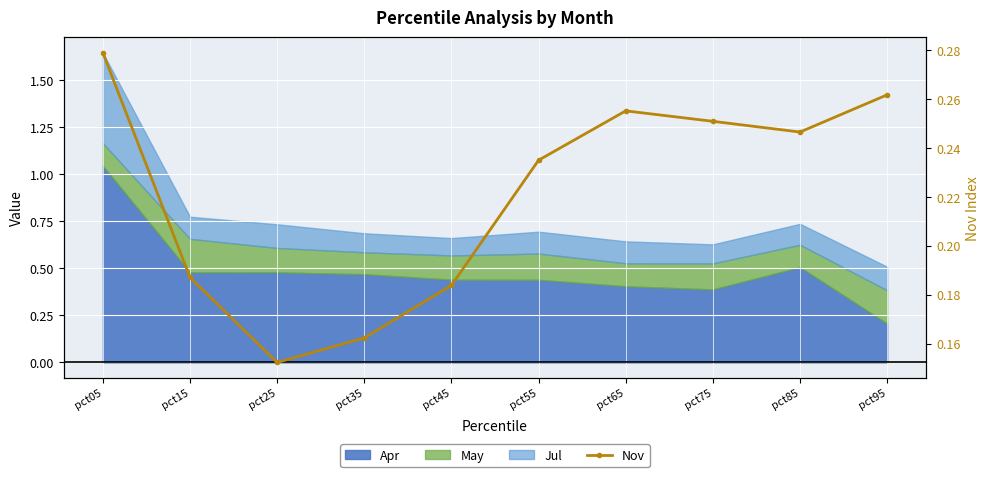

What is the smallest value displayed?

0.2